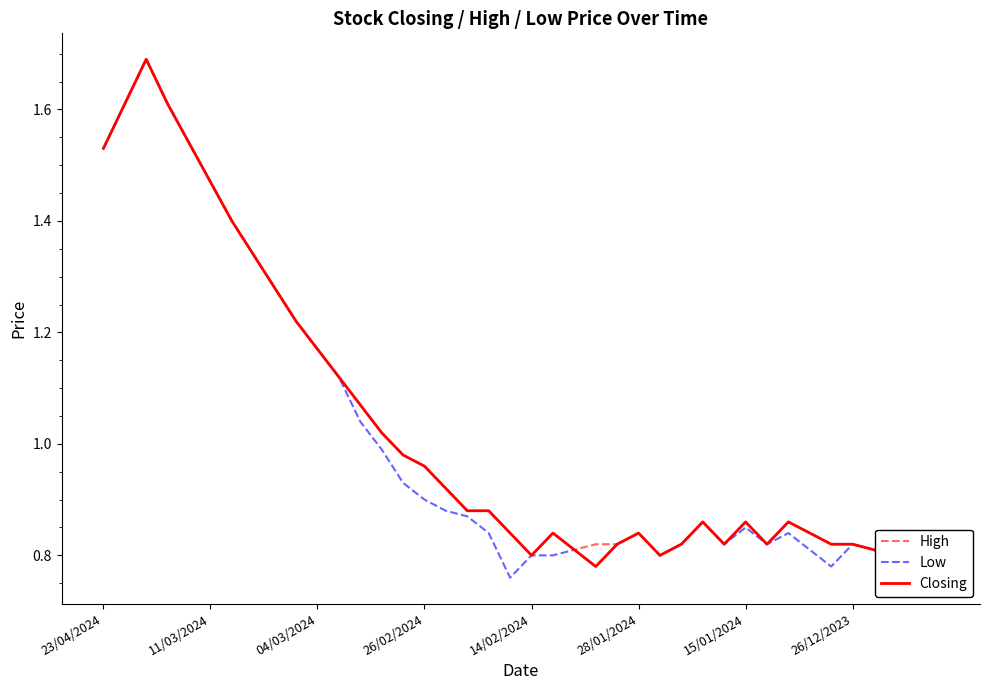

What is the lowest value of the High series?

0.8